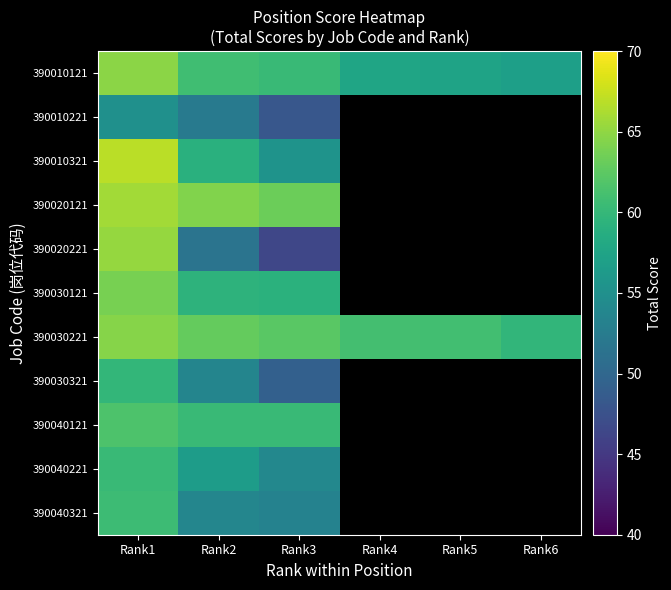

At Rank2, list the series in order from largest to smallest.

390020121, 390030221, 390010121, 390040121, 390030121, 390010321, 390040221, 390040321, 390030321, 390010221, 390020221